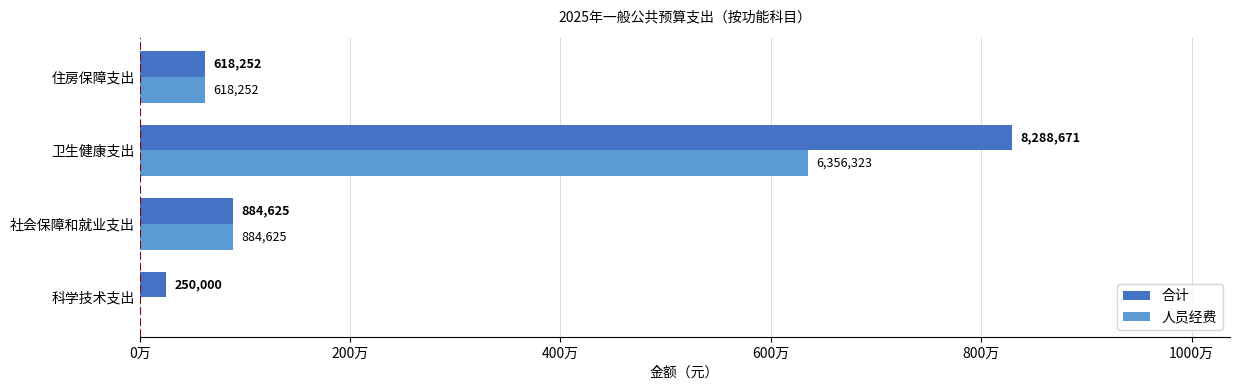

What are all the series names shown in the legend?

合计, 人员经费